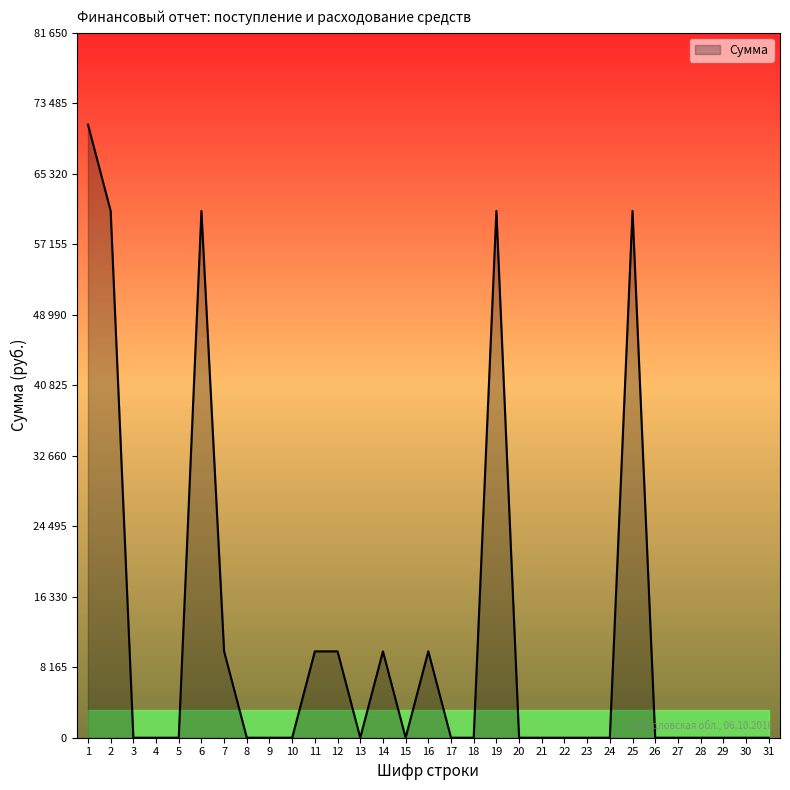

Does the chart display data point markers on the line(s)?

No